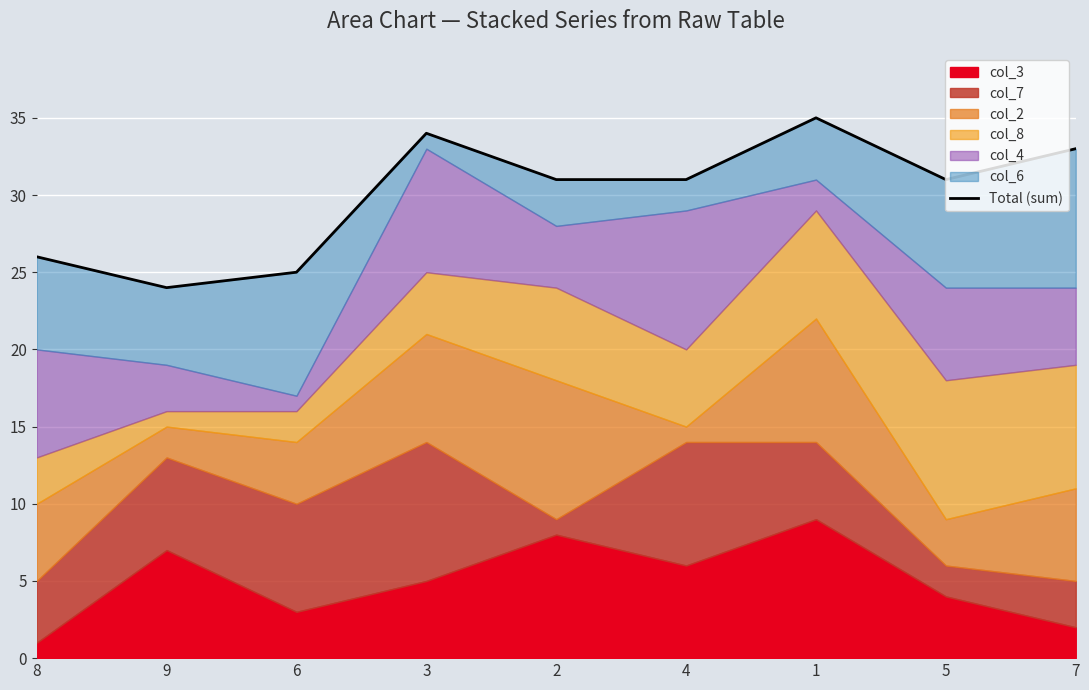

What is the approximate value at 6?

25